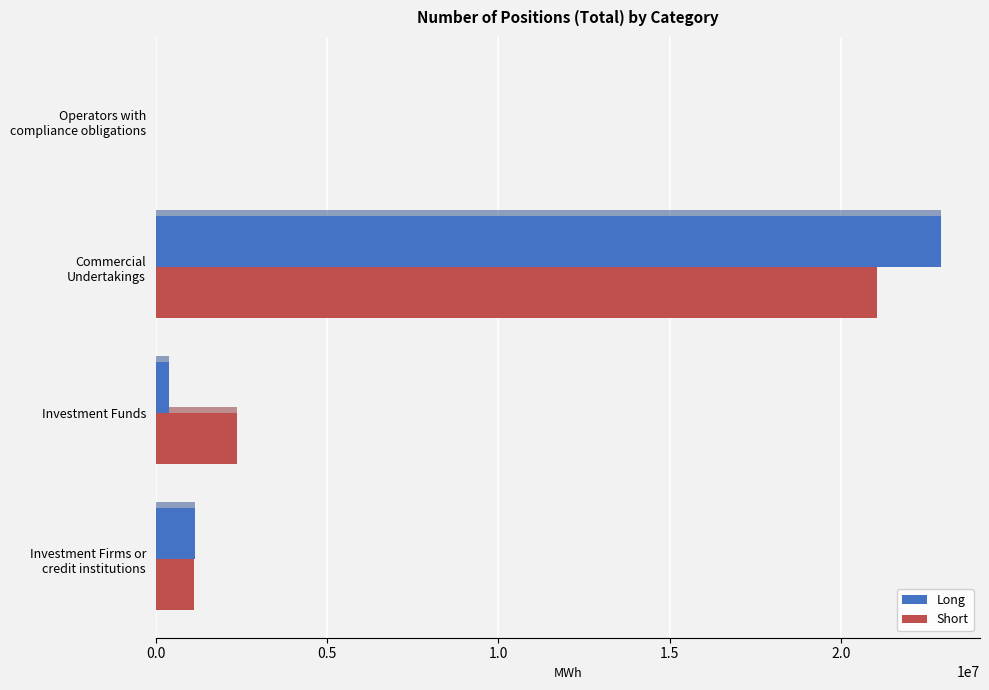

Is it true that Long equals 1136040 at 0.0?

True